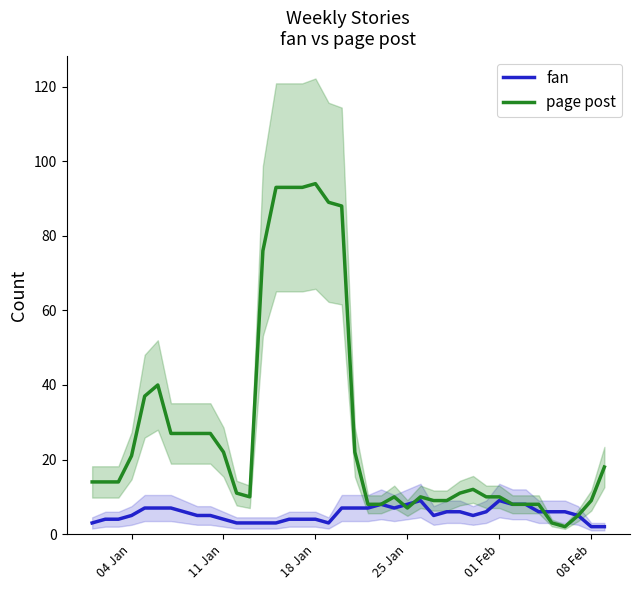

What is the maximum value for page post?

94